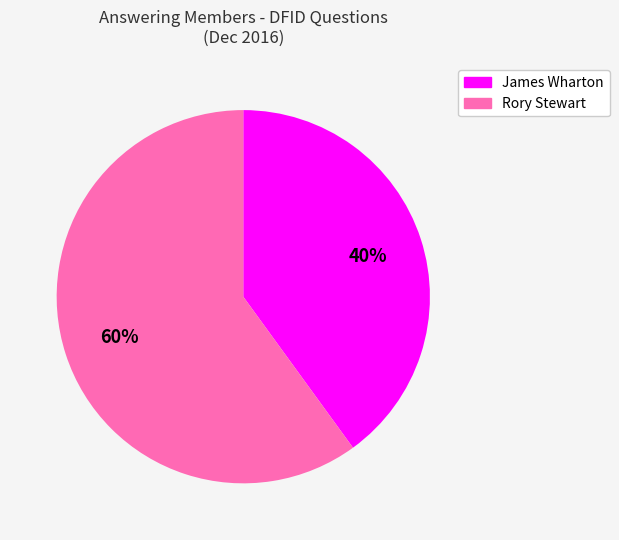

To the nearest percent, what is the average slice percentage?

50%